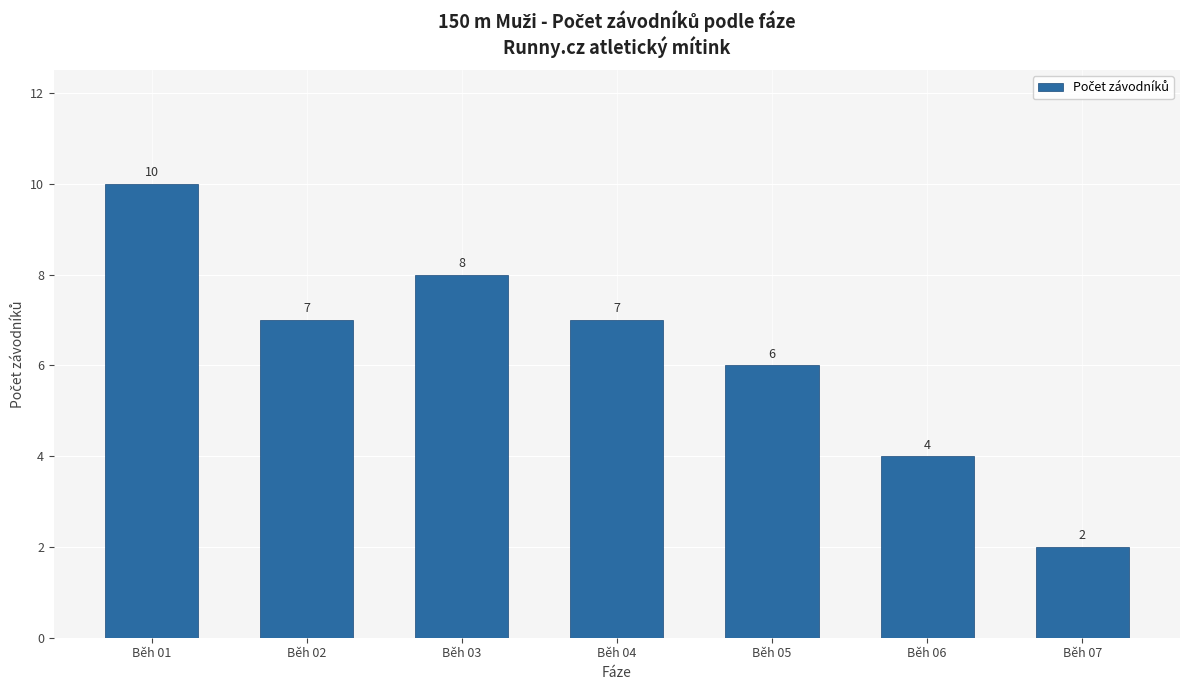

Reading left to right, transcribe all the data shown in this chart.

10	7	8	7	6	4	2